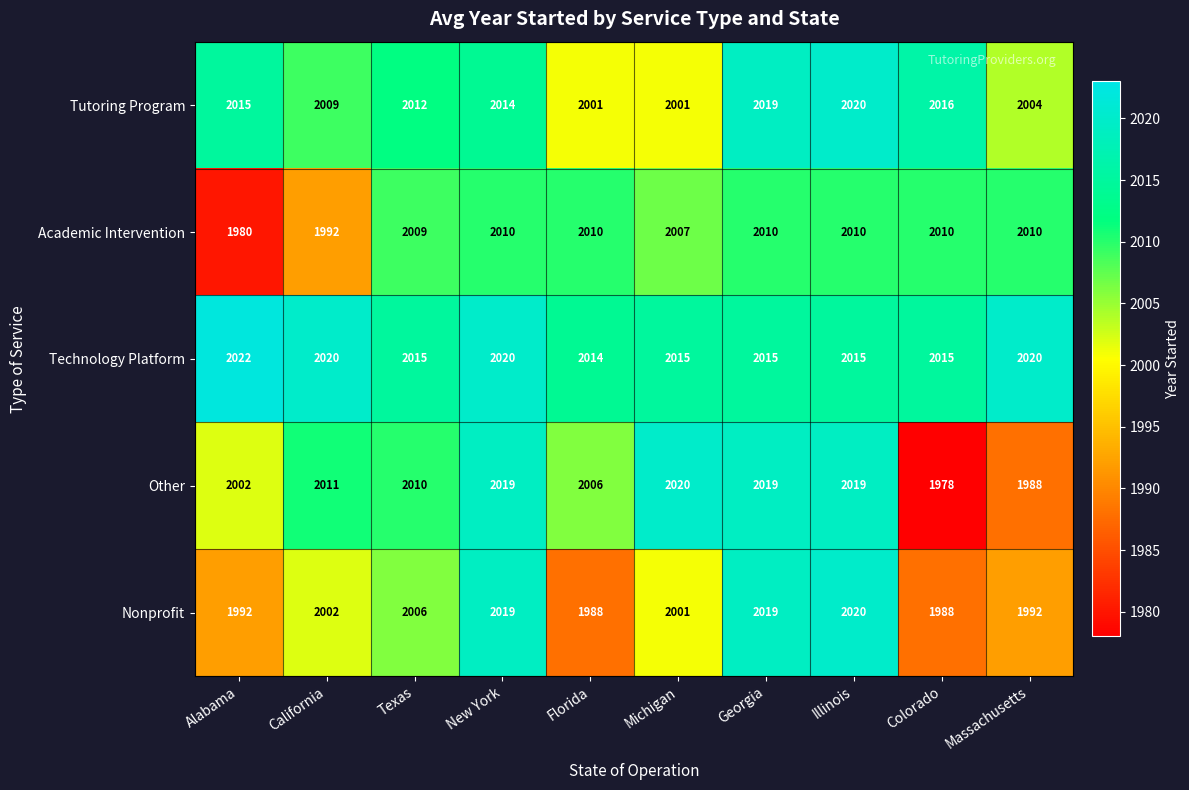

Between Texas and Georgia, which series saw the biggest shift?

Nonprofit